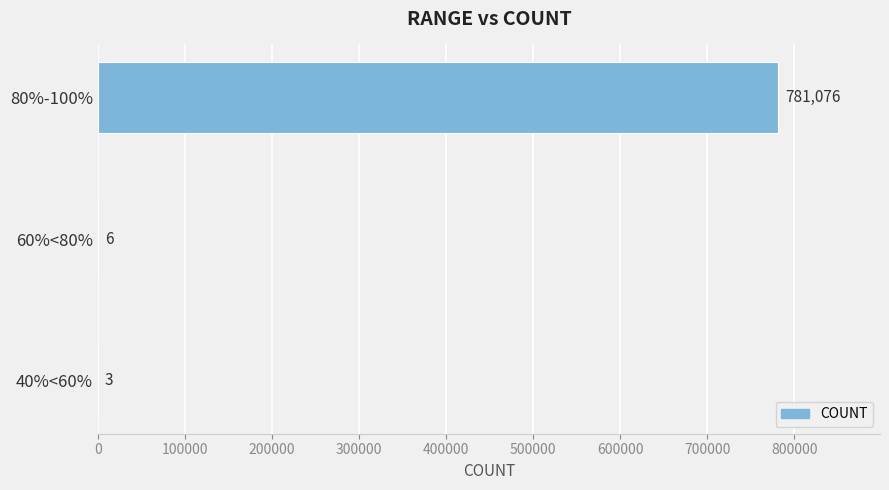

Reading bottom to top, what are all the values shown in this chart?

40%<60%=3	60%<80%=6	80%-100%=781076